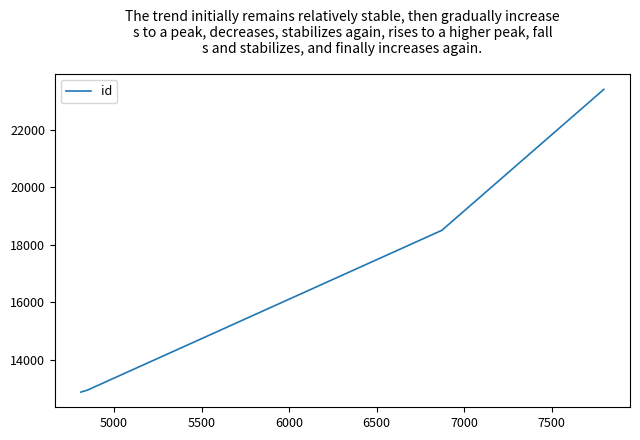

What is the difference between the maximum and minimum values?

10539